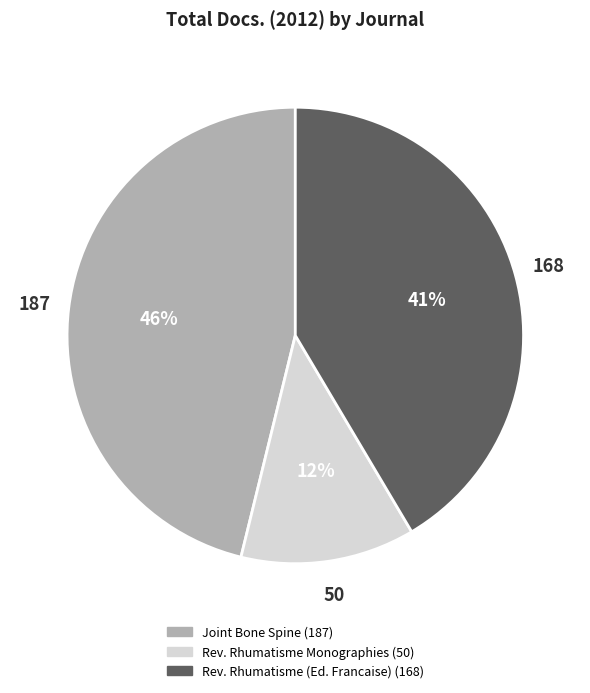

To the nearest percent, what is the difference between the largest and smallest slice percentages?

34%